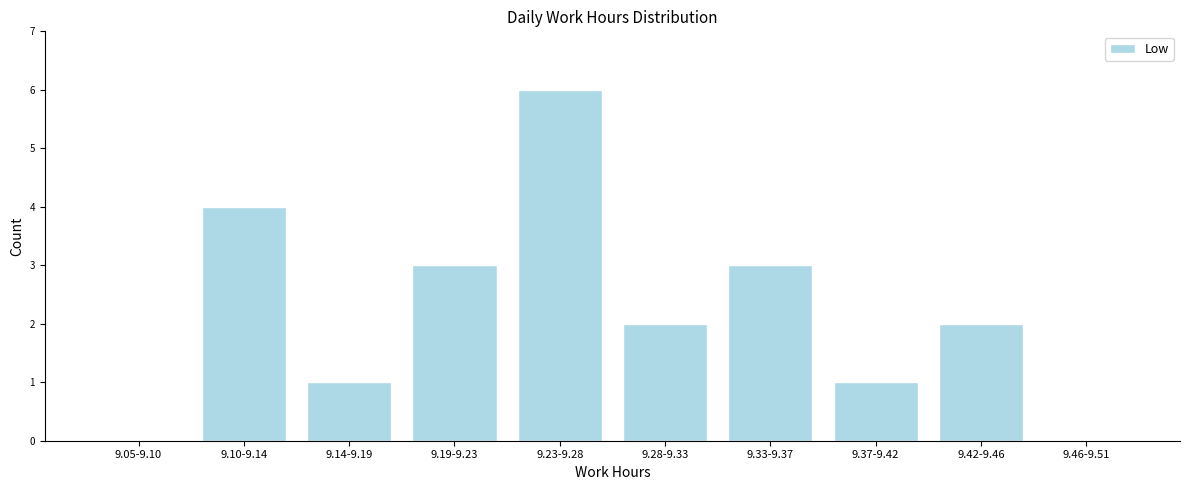

Reading left to right, list all the values displayed in this chart.

9.05-9.10=0	9.10-9.14=4	9.14-9.19=1	9.19-9.23=3	9.23-9.28=6	9.28-9.33=2	9.33-9.37=3	9.37-9.42=1	9.42-9.46=2	9.46-9.51=0